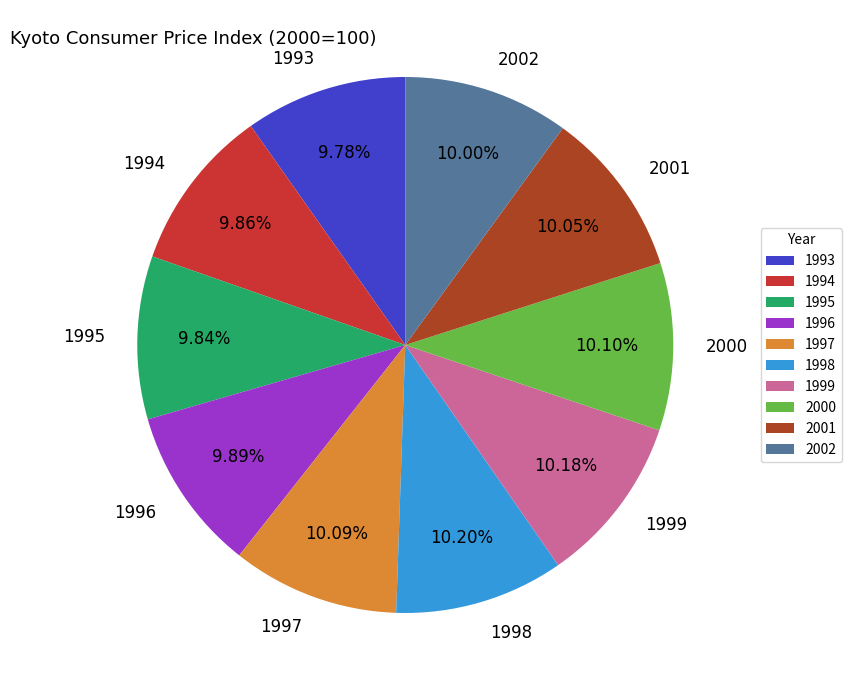

Is there any slice that represents more than half of the pie?

No